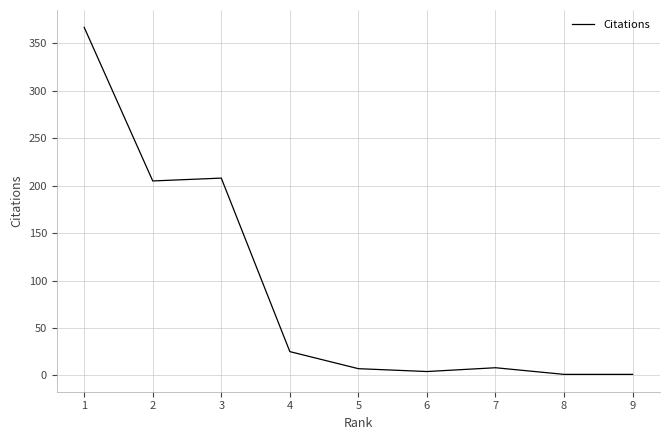

What is the difference between the maximum and minimum values?

366